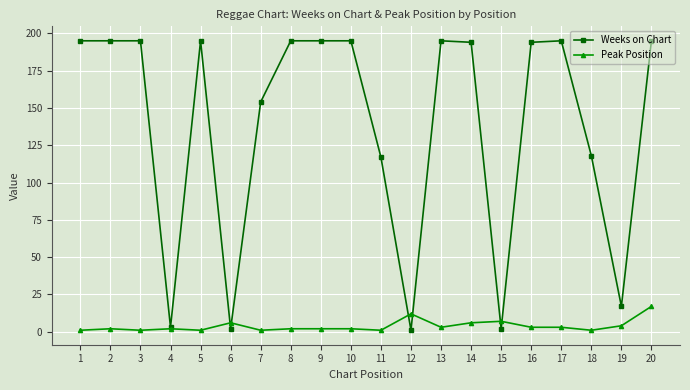

True or false: Weeks on Chart has more than 2 points higher than both neighbors.

True